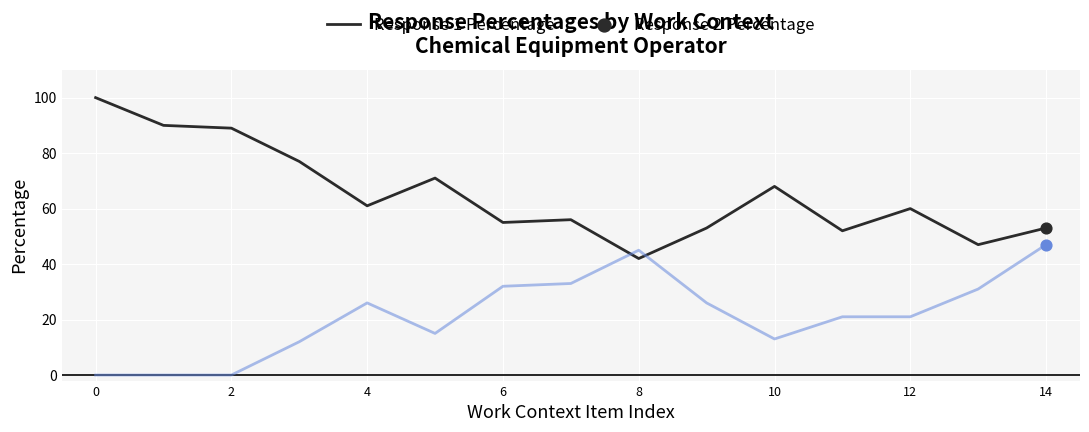

Which series has the widest spread of values?

Response 1 Percentage